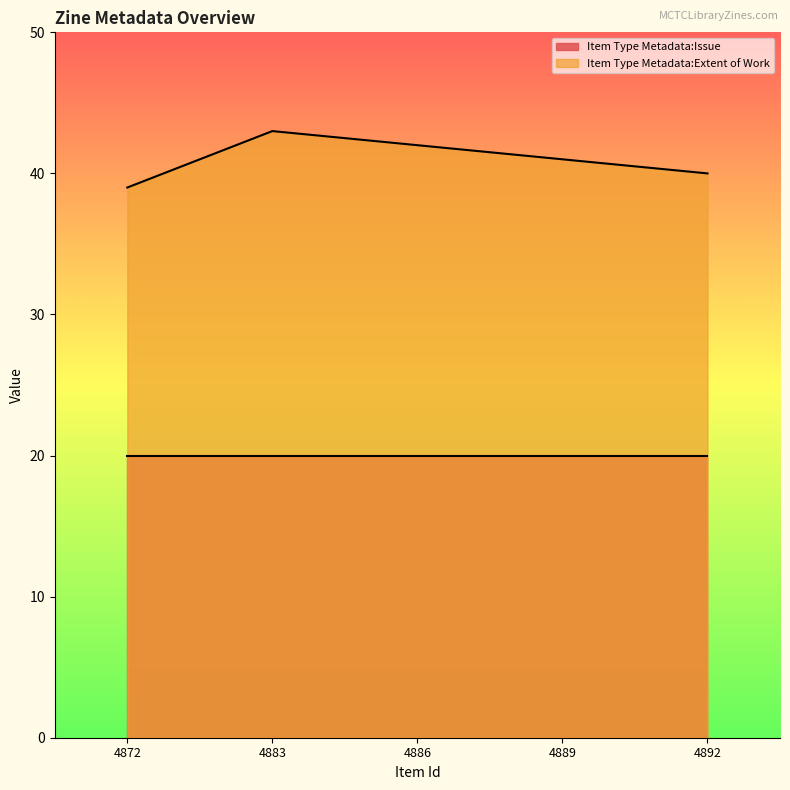

Reading right to left, extract all data points from this chart.

40	41	42	43	39